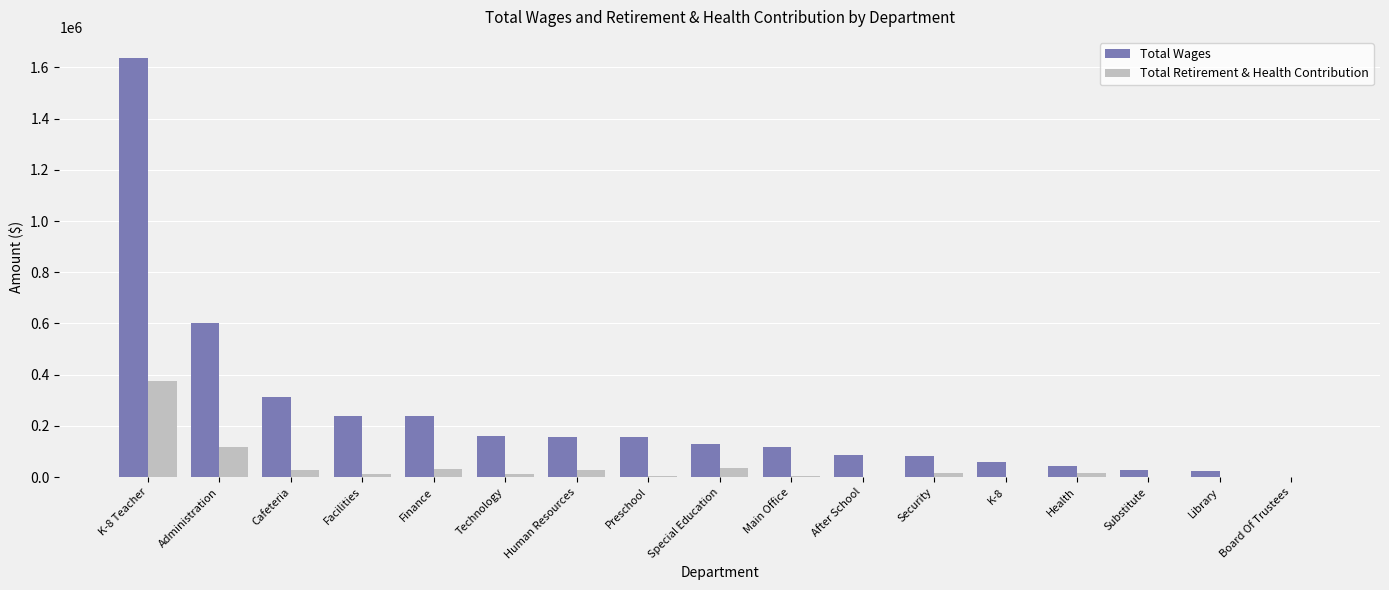

True or false: Total Wages has a value of 282841.0 at Administration.

False